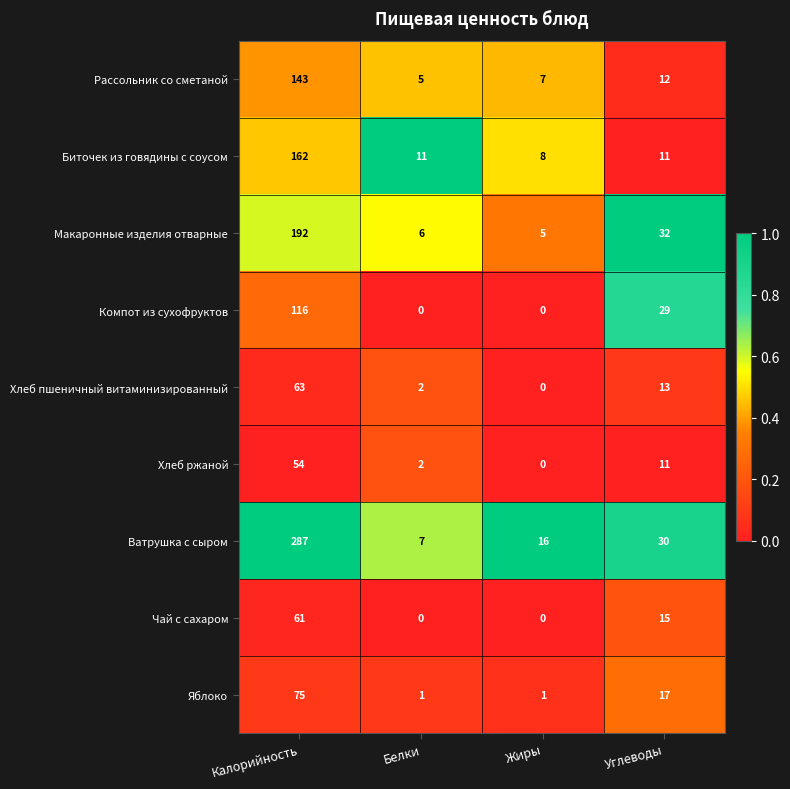

What is the average value of the Хлеб пшеничный витаминизированный series?

20